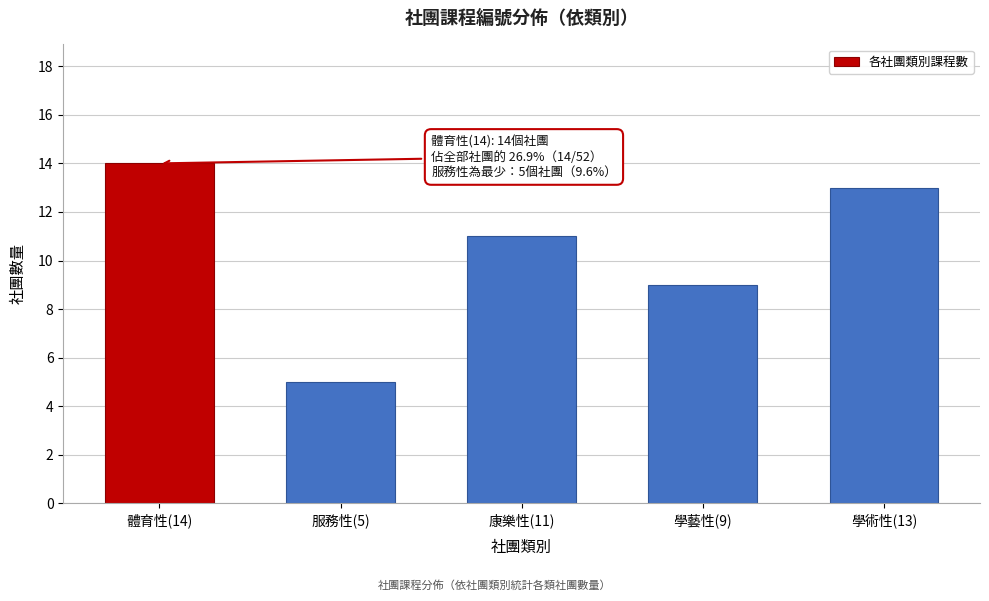

Reading right to left, transcribe all the data shown in this chart.

13	9	11	5	14